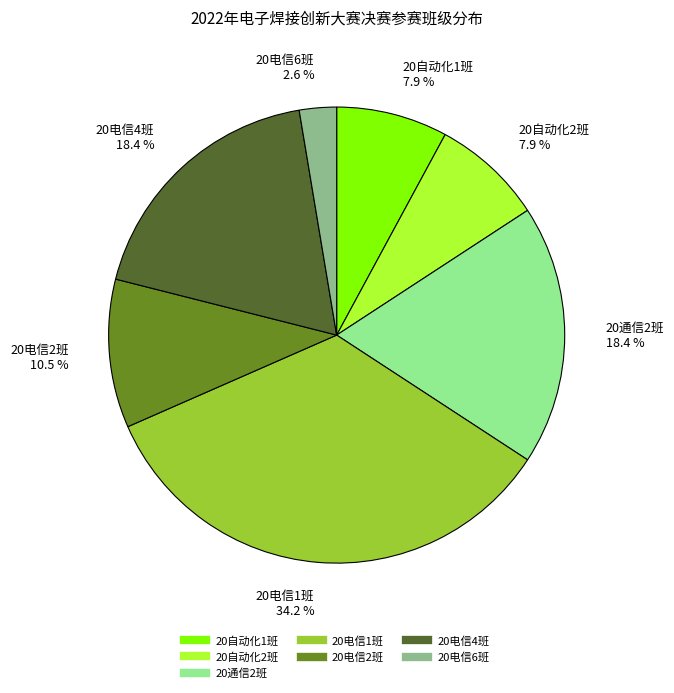

What is the largest slice in the pie chart?

20电信1班